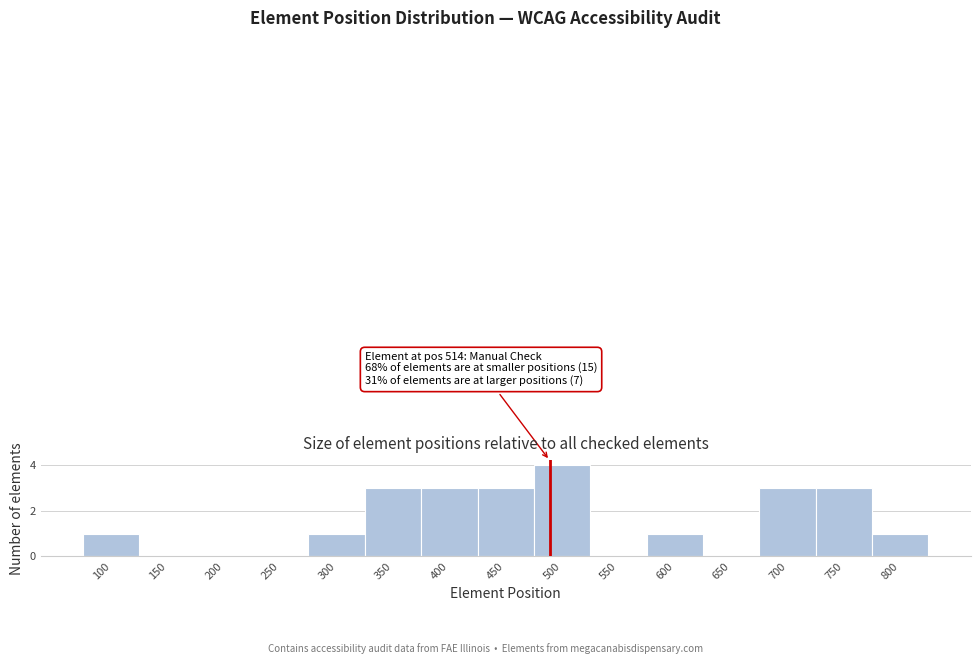

Reading left to right, extract all data points from this chart.

100=1	150=0	200=0	250=0	300=1	350=3	400=3	450=3	500=4	550=0	600=1	650=0	700=3	750=3	800=1